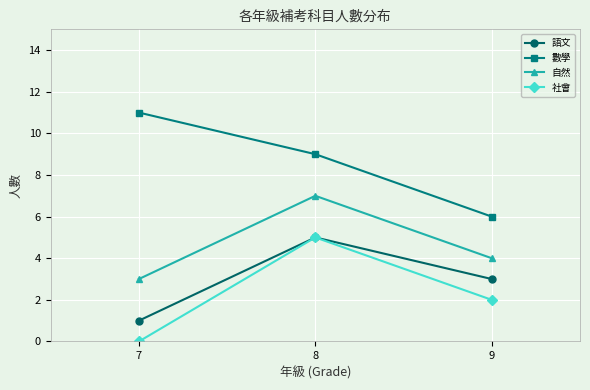

At which label does 語文 reach its peak?

8